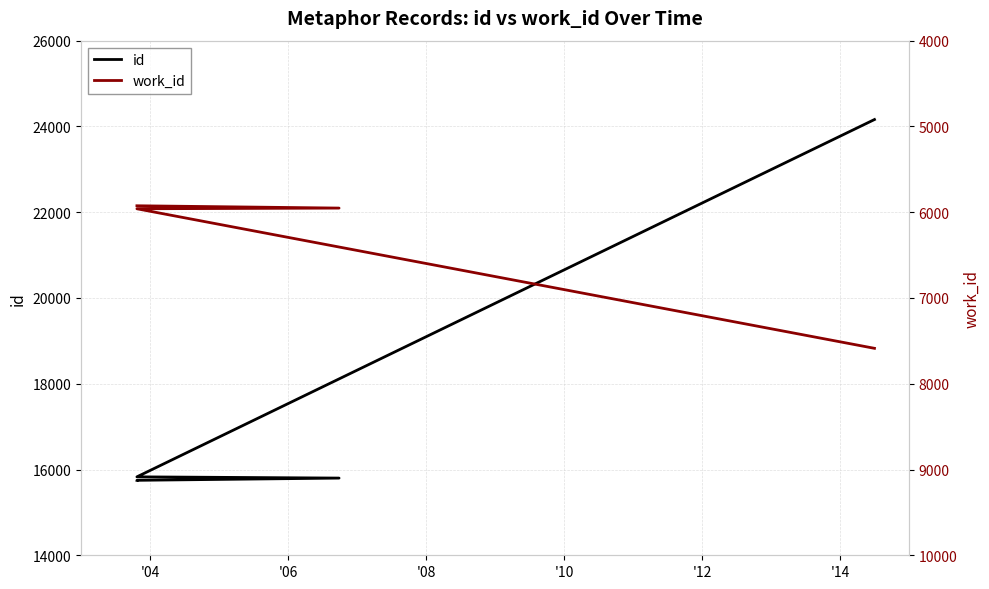

Which has a higher value, '02 or '06?

'06